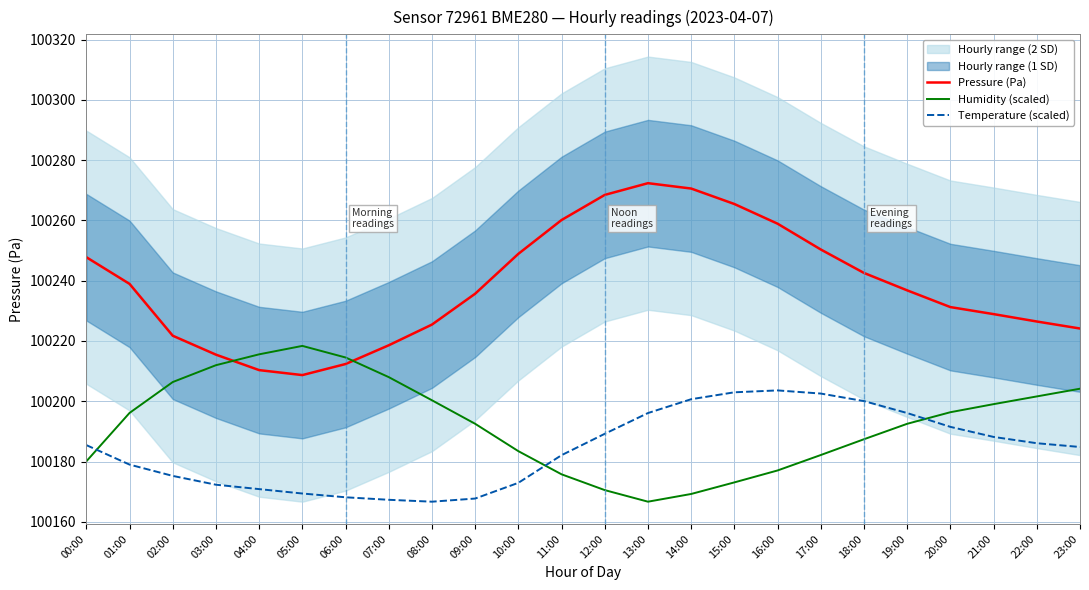

What is the maximum value for Pressure (Pa)?

100272.3